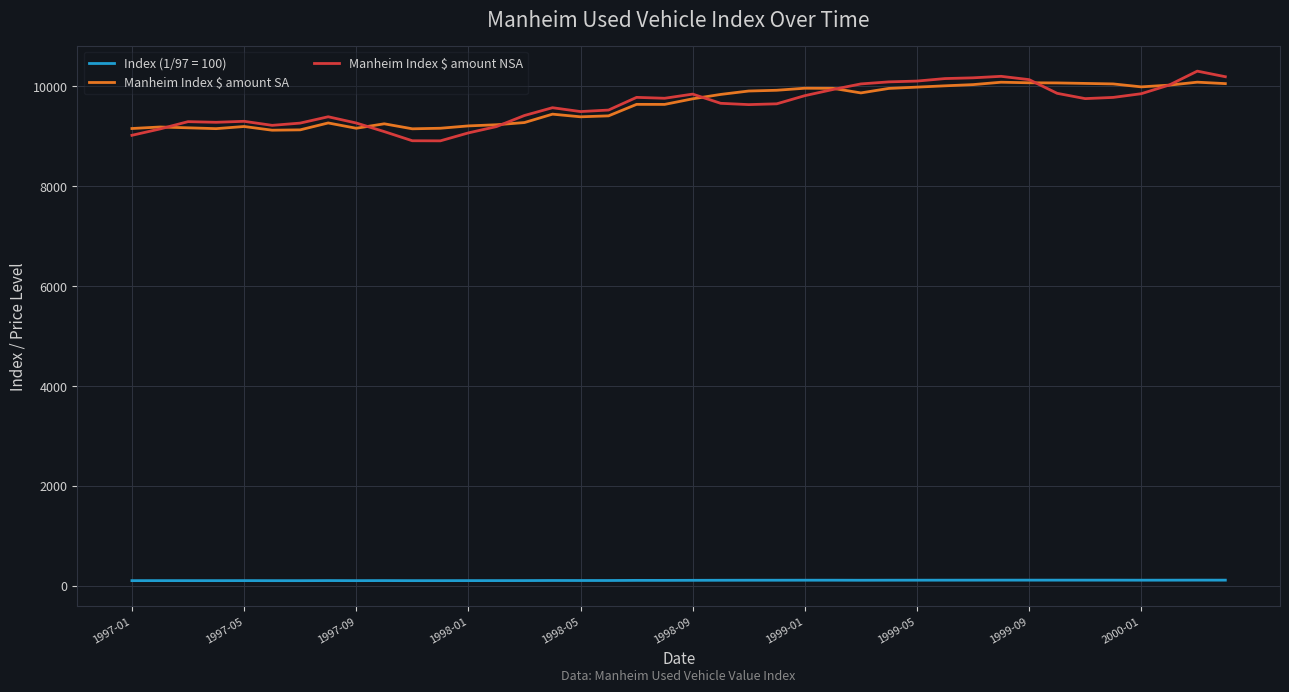

Which series has the largest range (max minus min)?

Manheim Index $ amount NSA